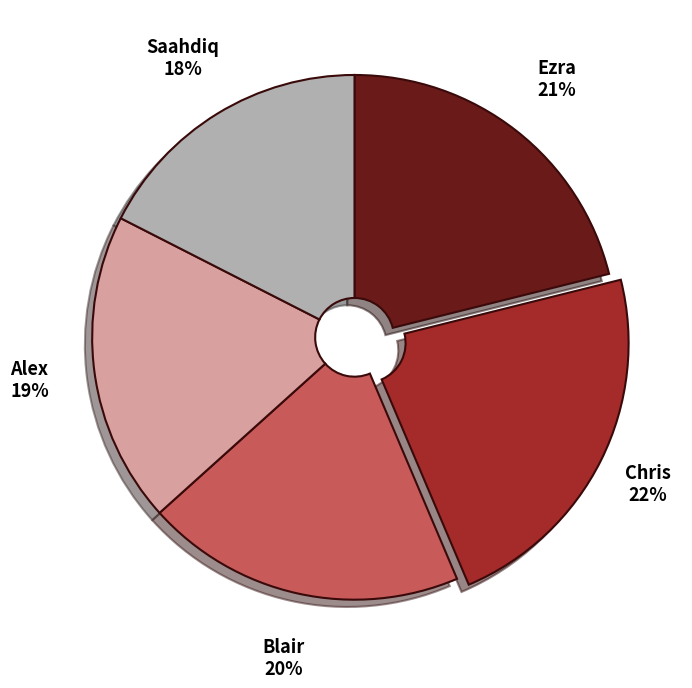

Combined, do Blair and Saahdiq account for over 50%?

No